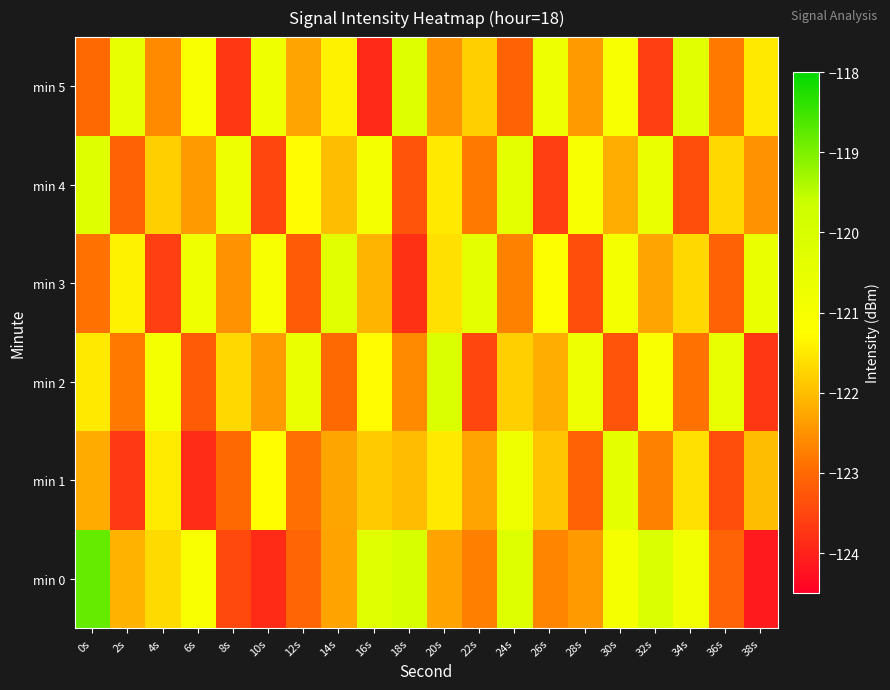

Which series has the widest spread of values?

min 0